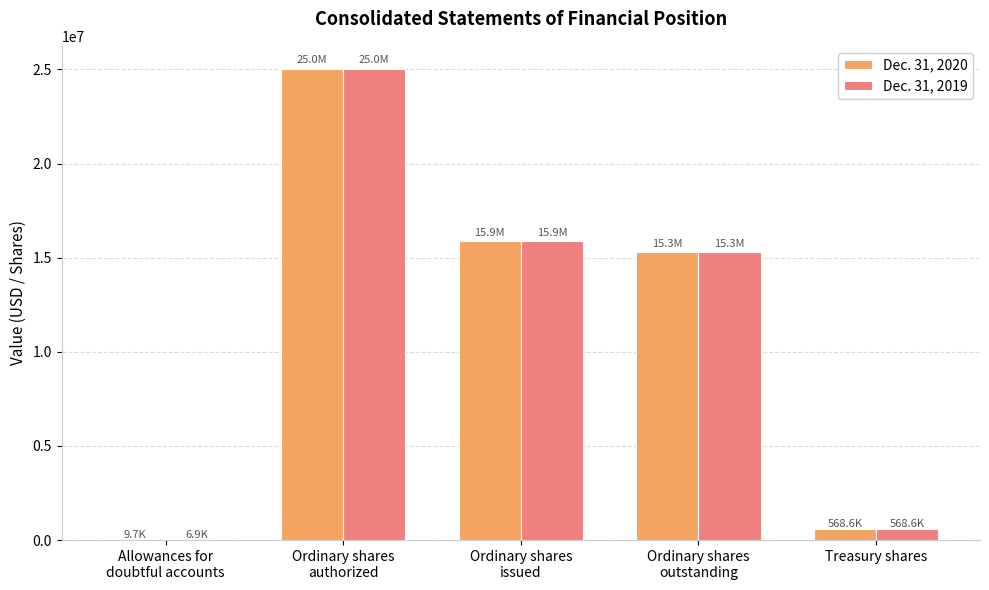

The value of Dec. 31, 2019 at Ordinary shares
issued is 10414192. True or false?

False